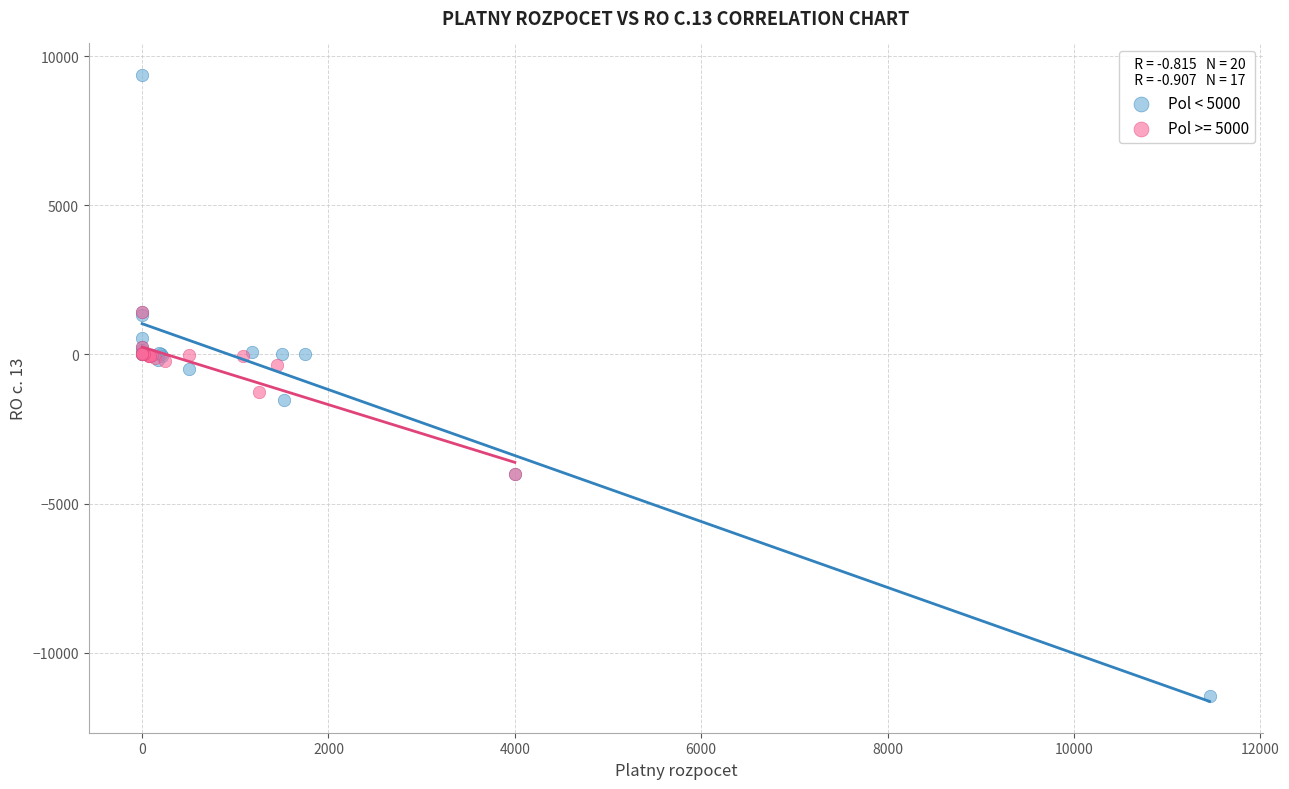

Which series reaches the minimum Y coordinate?

Pol < 5000